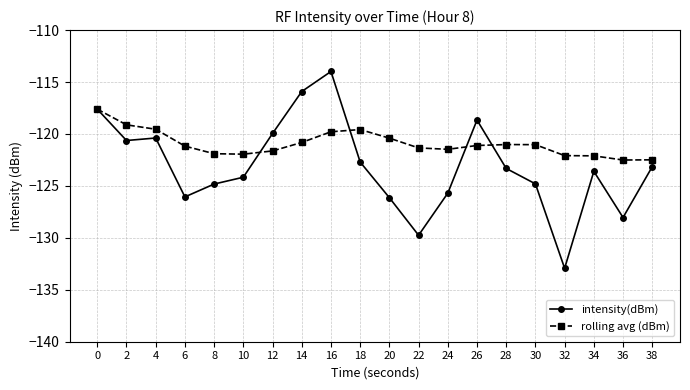

Rank the series at 26 from highest to lowest value.

intensity(dBm), rolling avg (dBm)